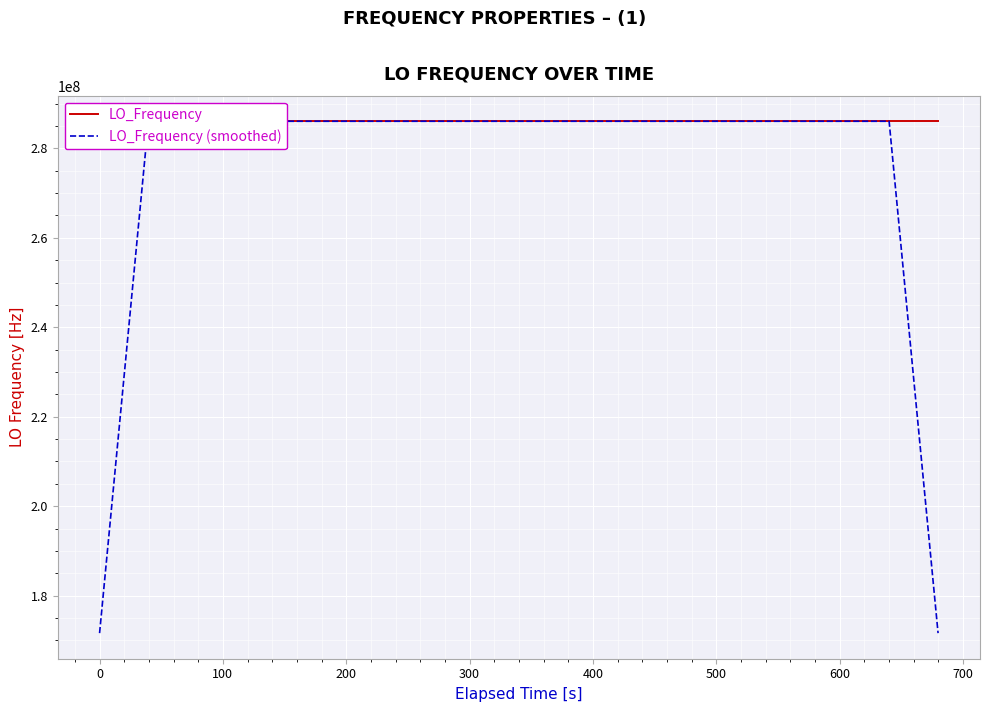

The LO_Frequency series shows 417128870.1 at 39. True or false?

False